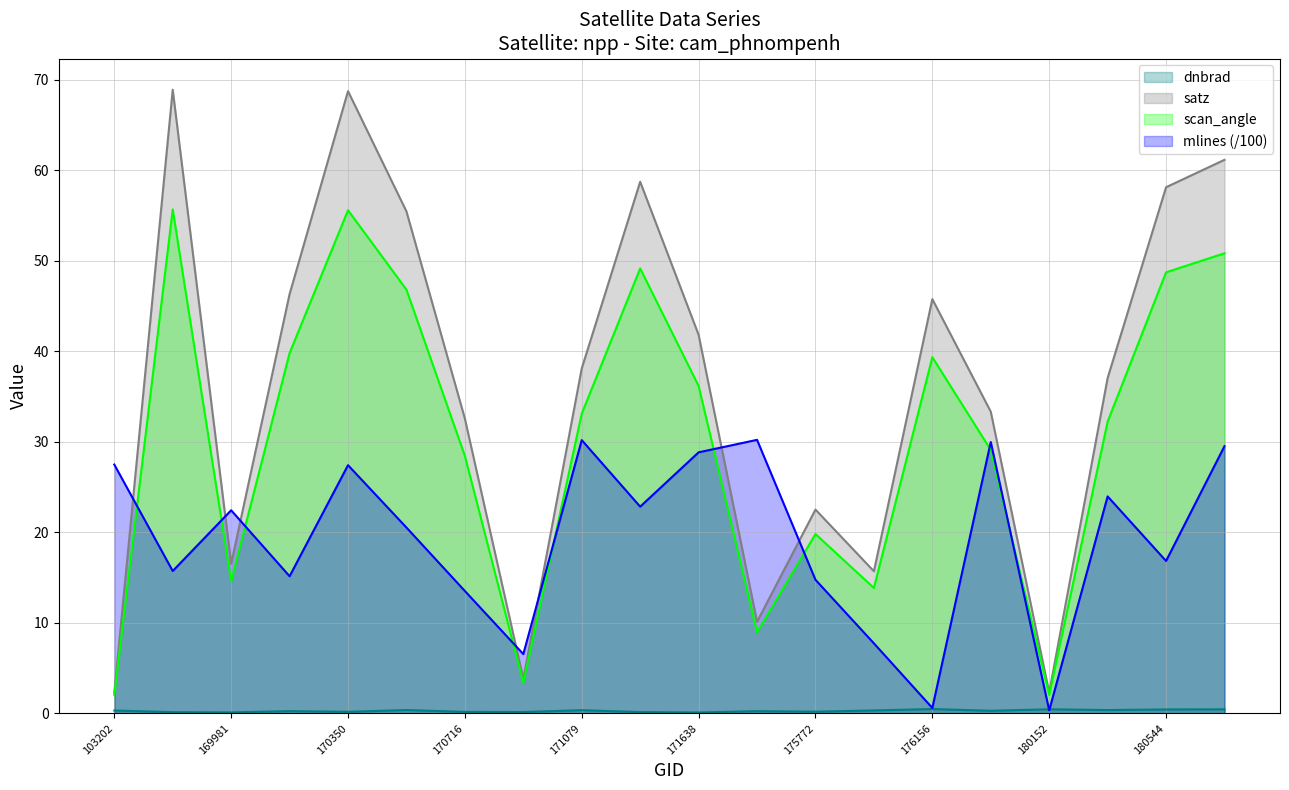

True or false: scan_angle has more than 2 interior local peaks.

True